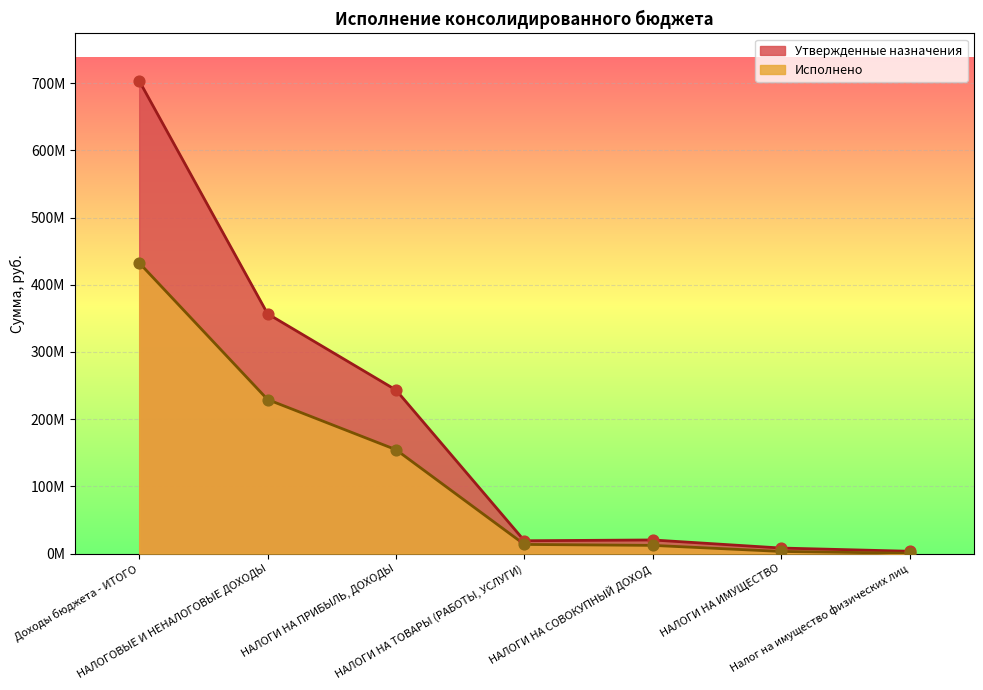

Which series reaches the maximum Y coordinate?

Утвержденные назначения